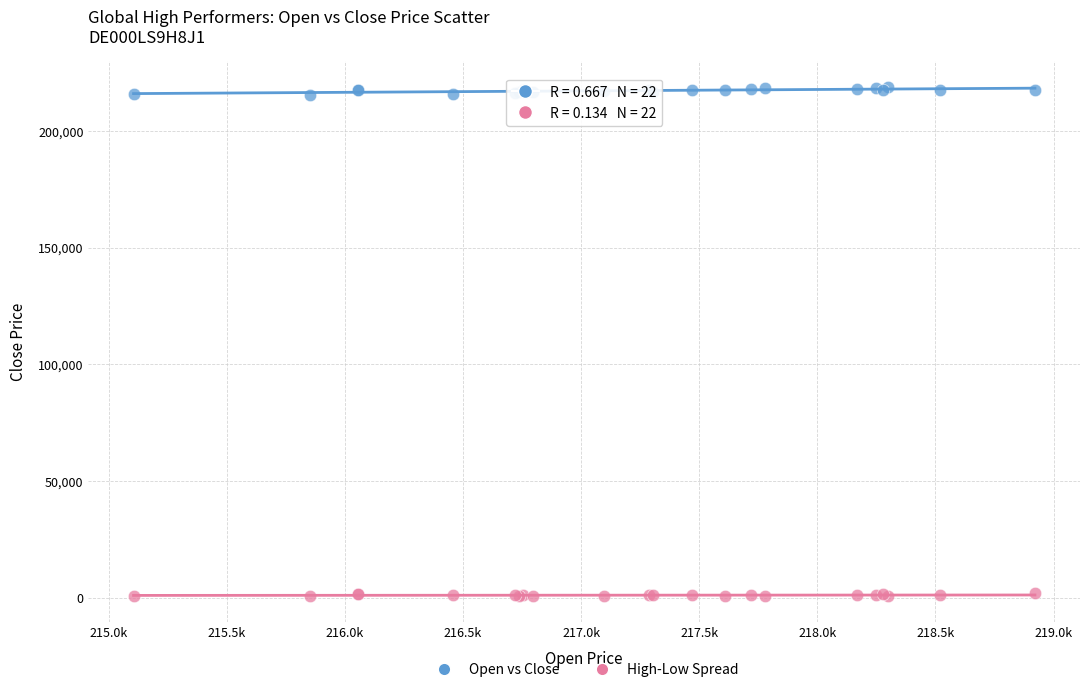

What are all the series names shown in the legend?

Open vs Close, High-Low Spread